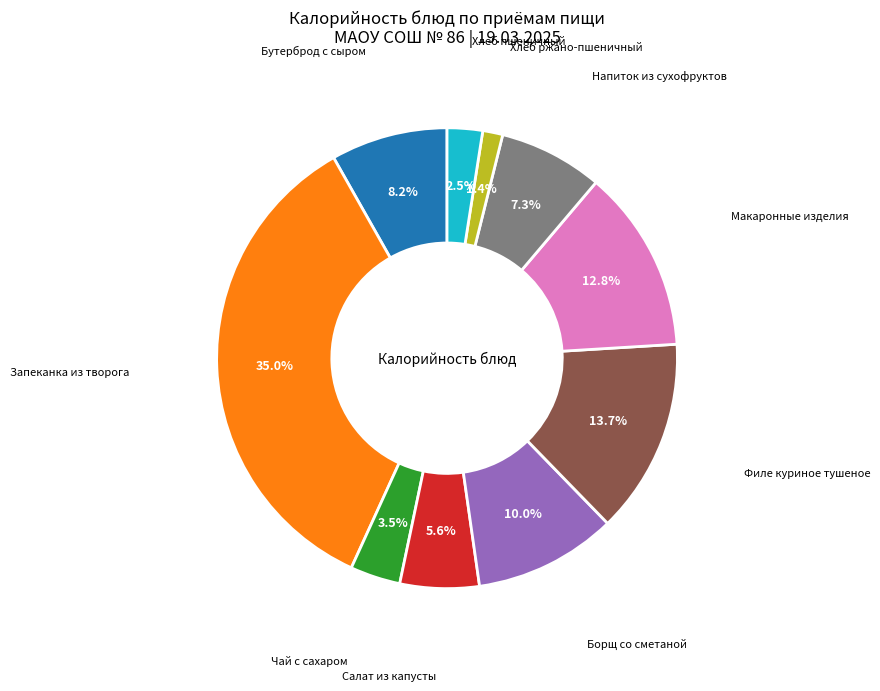

Is there any slice that represents more than half of the pie?

No